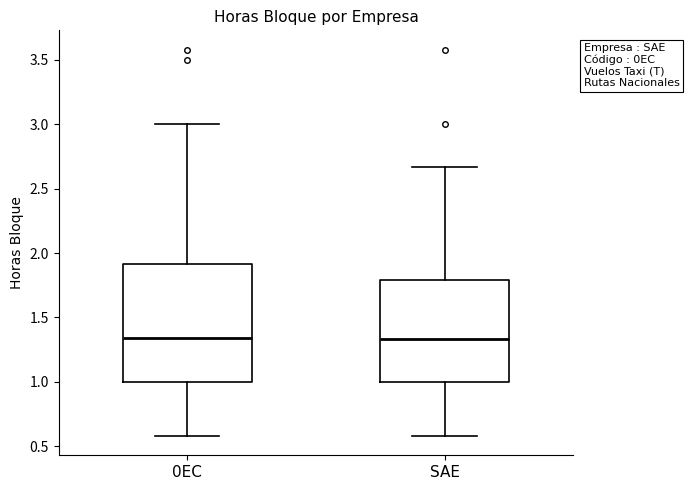

Which box is the tallest, from its lower edge to its upper edge?

0EC